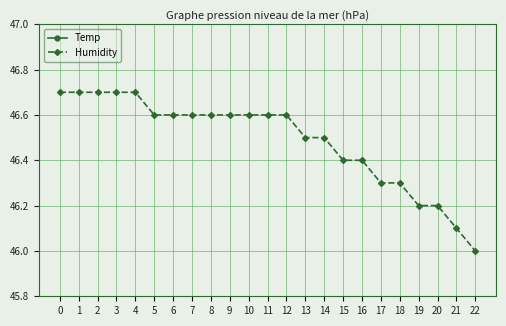

What is the value of the Humidity point at the 8th from the left?

46.6